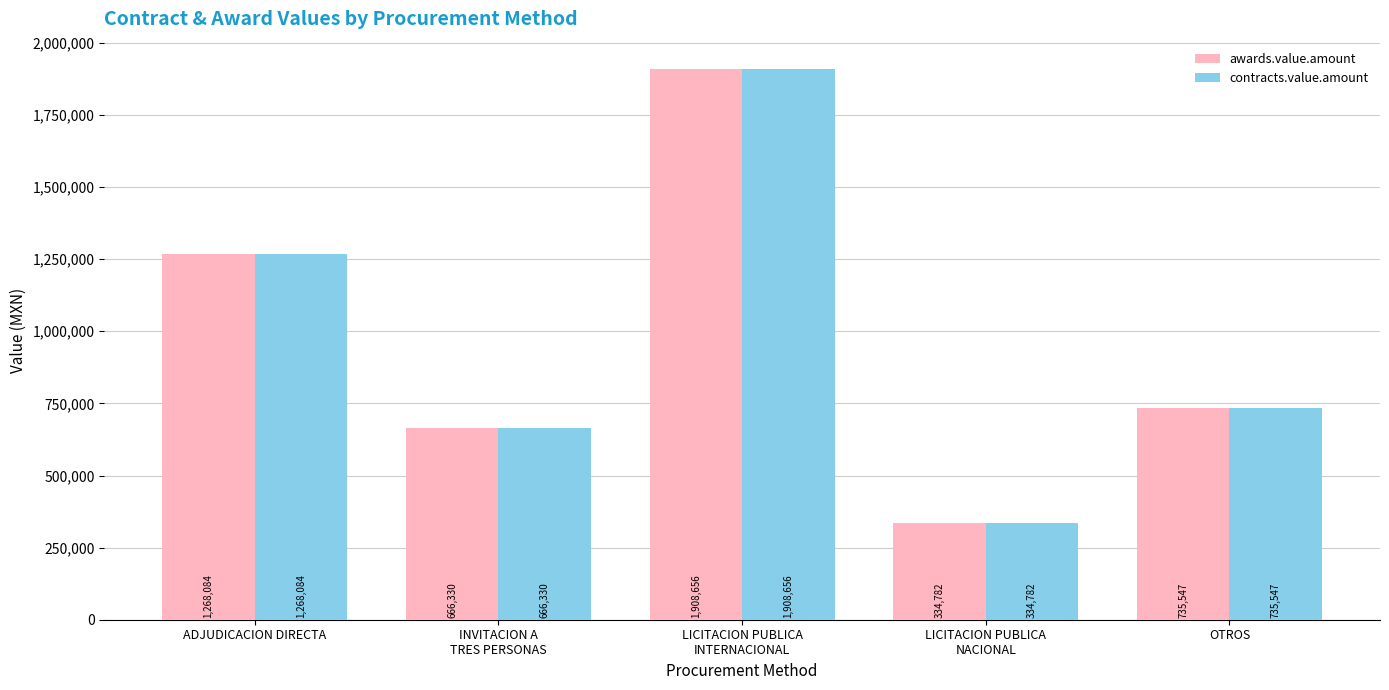

At which label does contracts.value.amount first exceed 735546?

ADJUDICACION DIRECTA